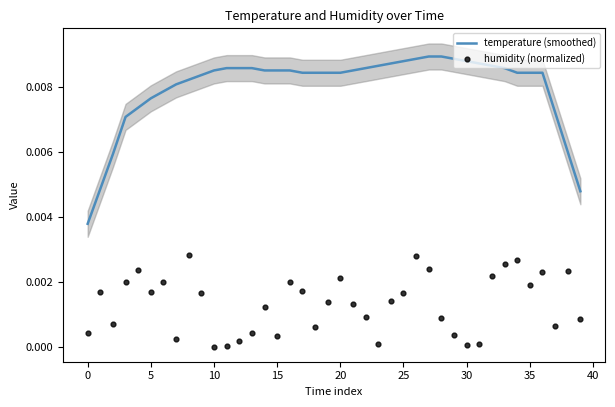

At how many categories does at least one series exceed 0?

40